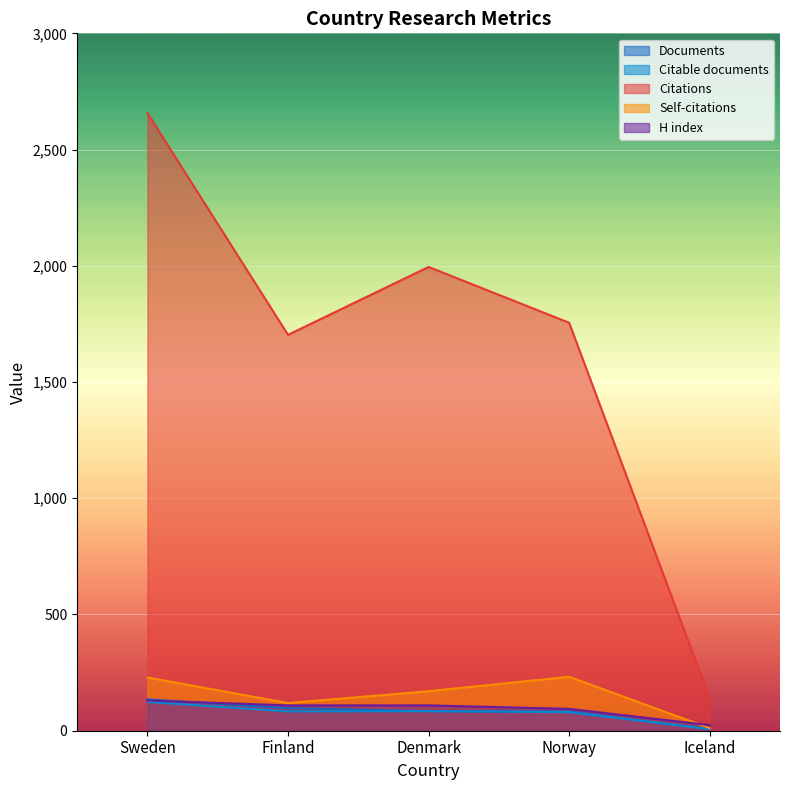

Between Finland and Iceland, which series saw the biggest shift?

Citations